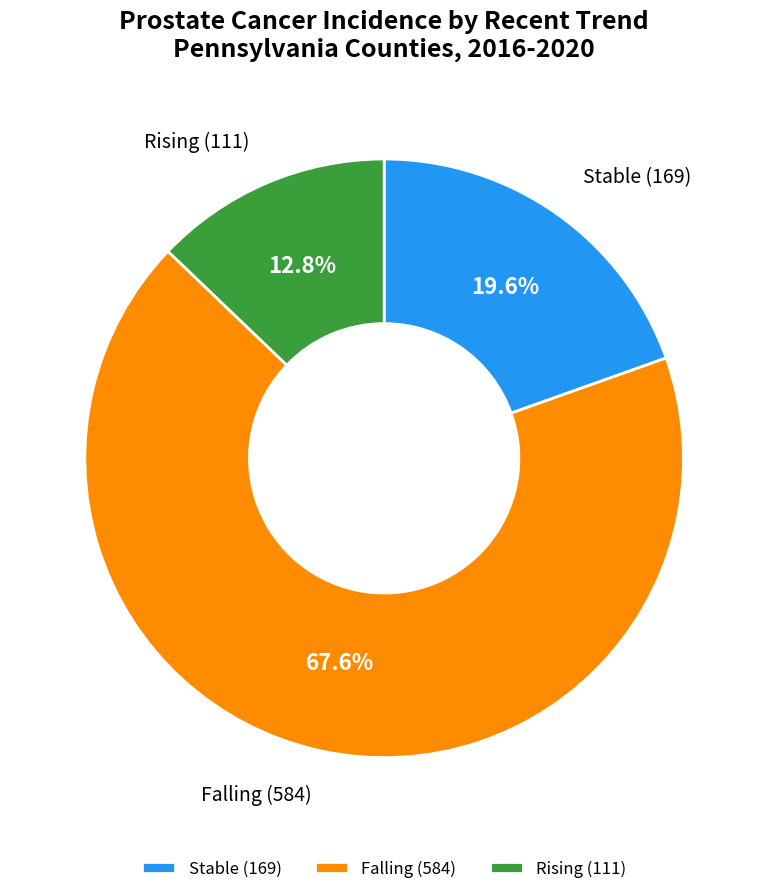

Is there a majority slice in this chart?

Yes